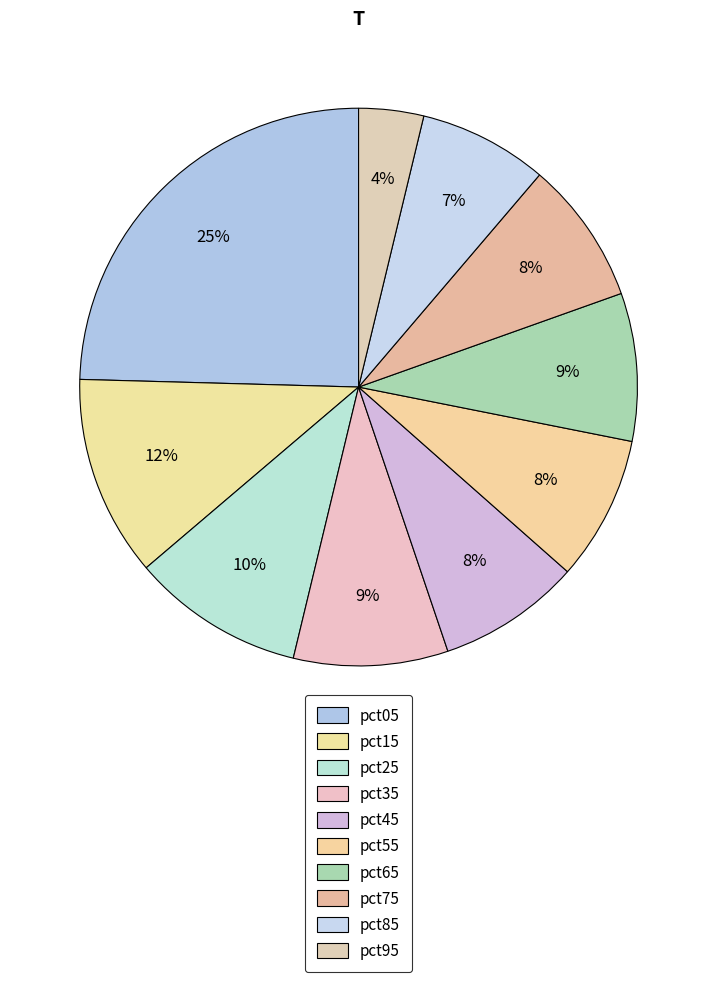

The pct35 slice represents 9% of the pie. True or false?

True